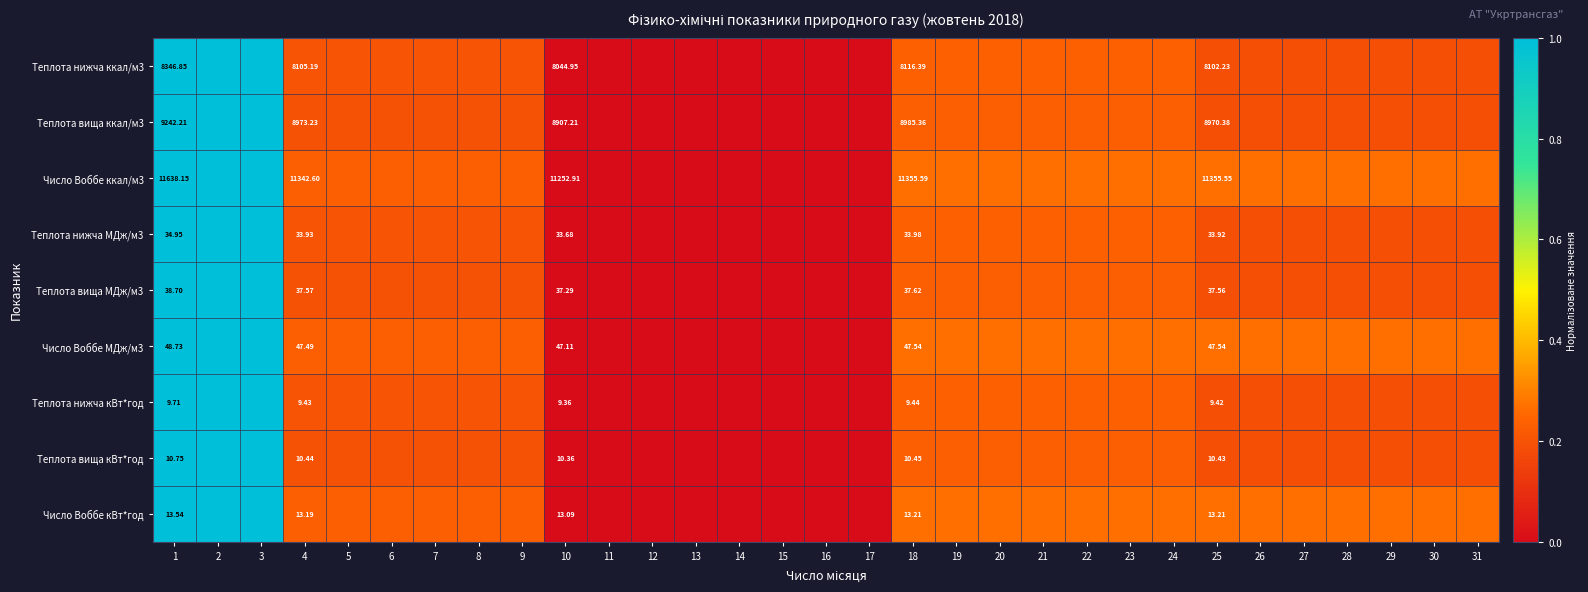

List the labels in order of Число Воббе ккал/м3 value, smallest first.

10, 11, 12, 13, 14, 15, 16, 17, 4, 5, 6, 7, 8, 9, 25, 26, 27, 28, 29, 30, 31, 18, 19, 20, 21, 22, 23, 24, 1, 2, 3